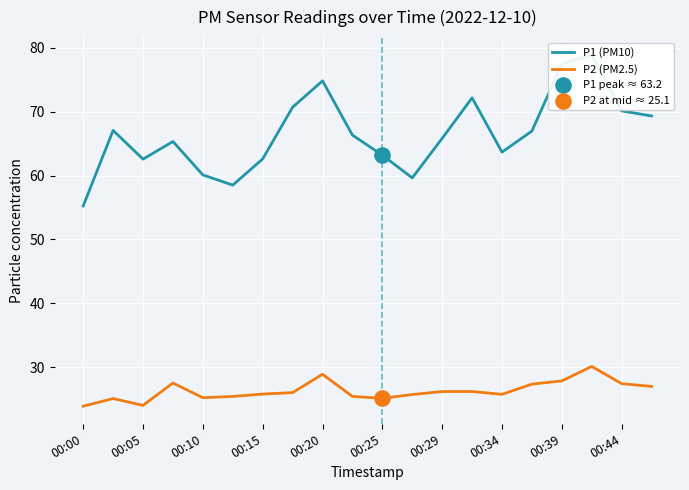

Which series reaches the maximum Y coordinate?

P1 (PM10)